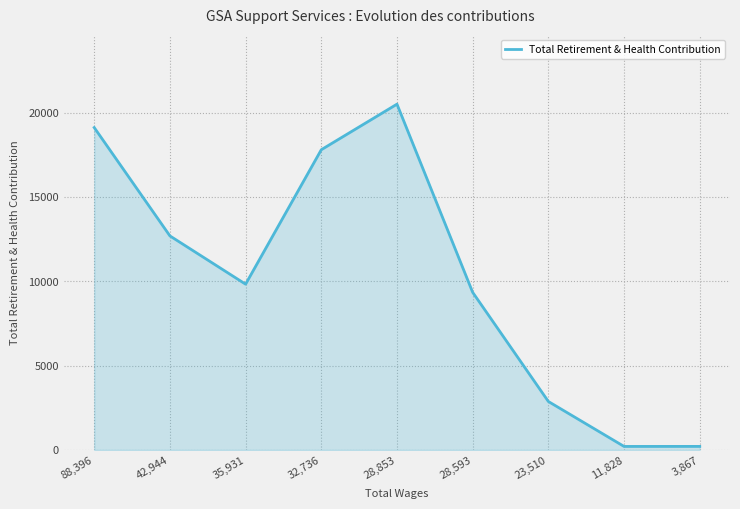

Which category has the highest value across all series?

28,853